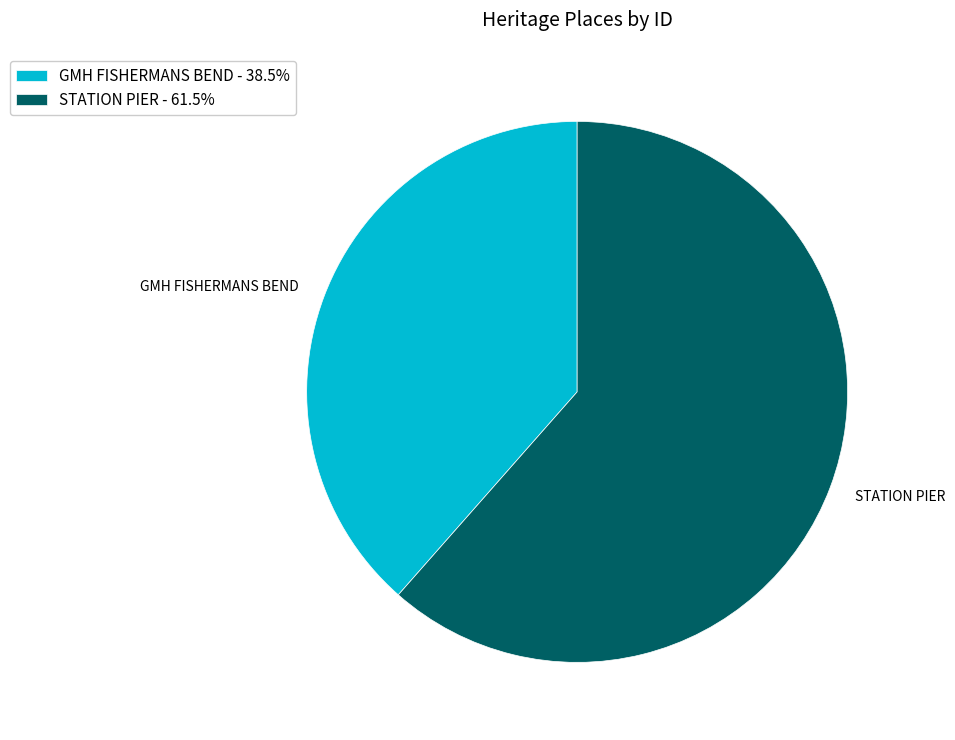

Is GMH FISHERMANS BEND - 38.5% the majority of the pie?

No